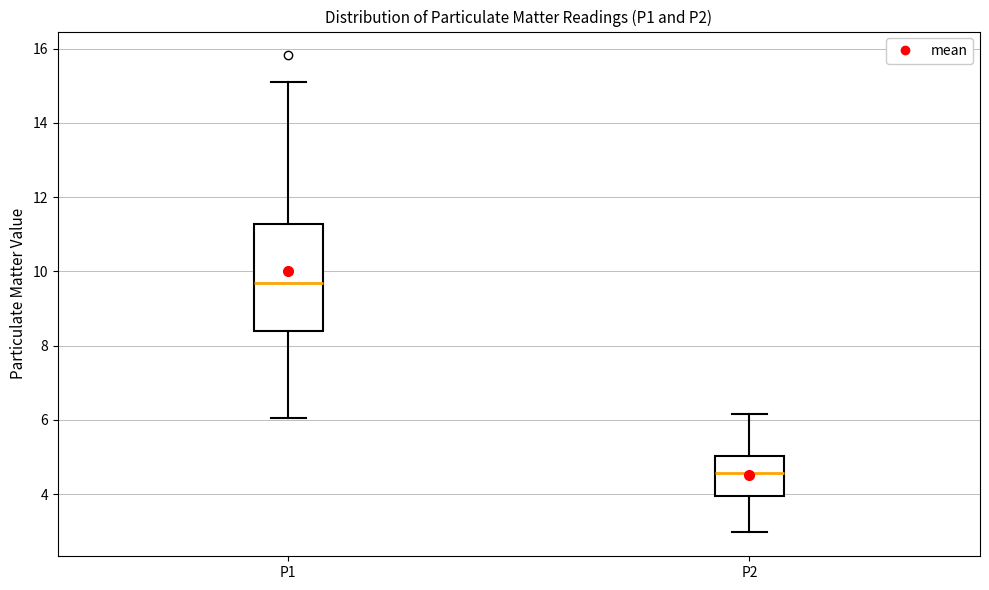

Reading left to right, read every box against the y-axis: the position of its median line, the range the box covers, and the ends of its whiskers. The values are not printed on the chart, so give them approximately, as read against the axis.

P1: median 9.8, box 8.4 to 11.2, whiskers 6.0 to 15.2
P2: median 4.6, box 4.0 to 5.0, whiskers 3.0 to 6.2